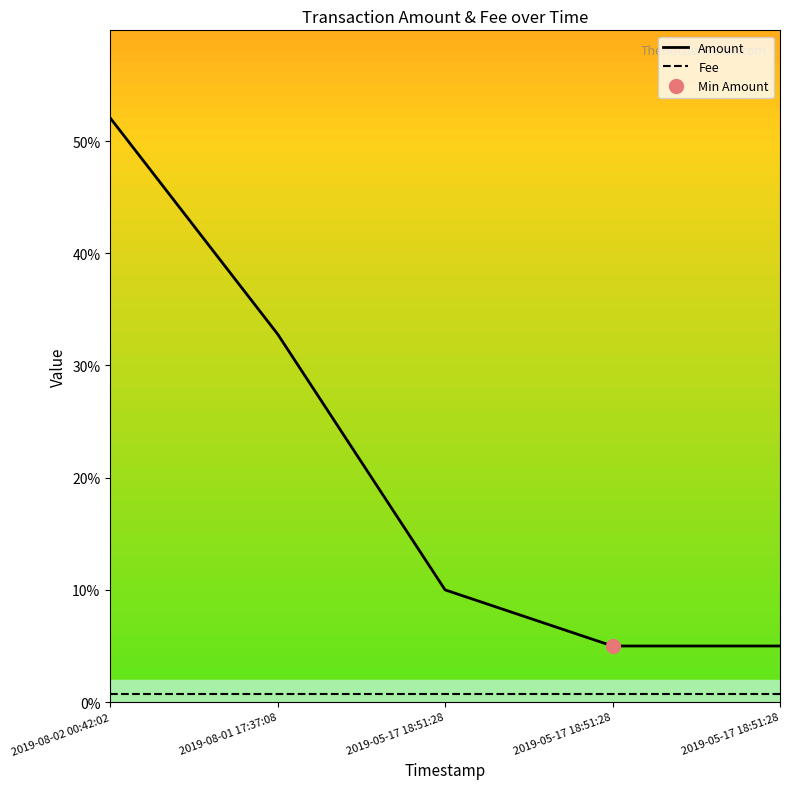

Is it true that Amount equals 0.2 at 2019-05-17 18:51:28?

False